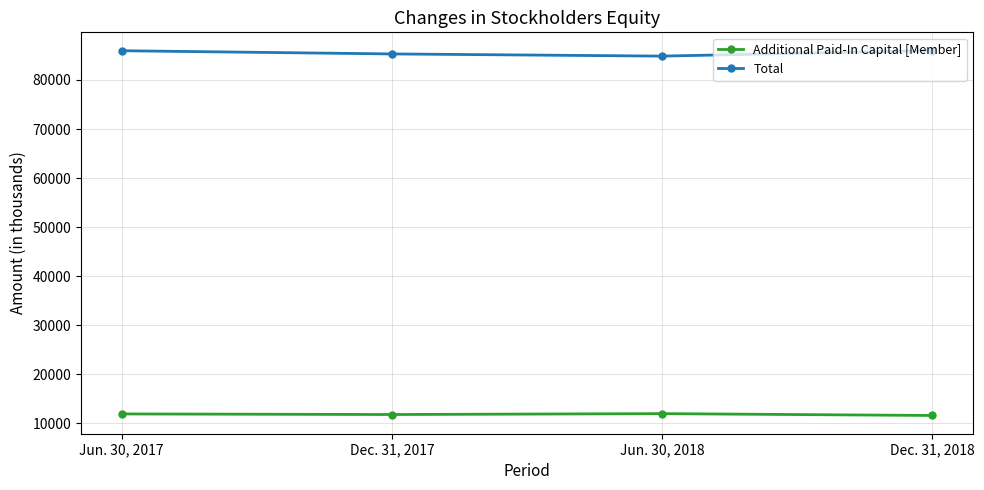

The Additional Paid-In Capital [Member] series shows 15179 at Dec. 31, 2018. True or false?

False